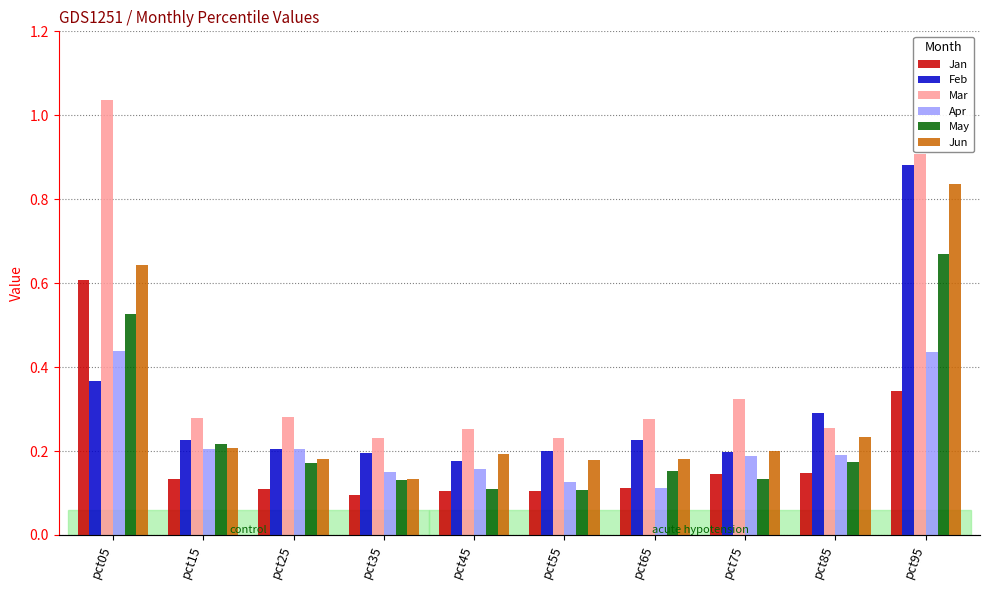

What is the approximate value of May at pct15?

0.2